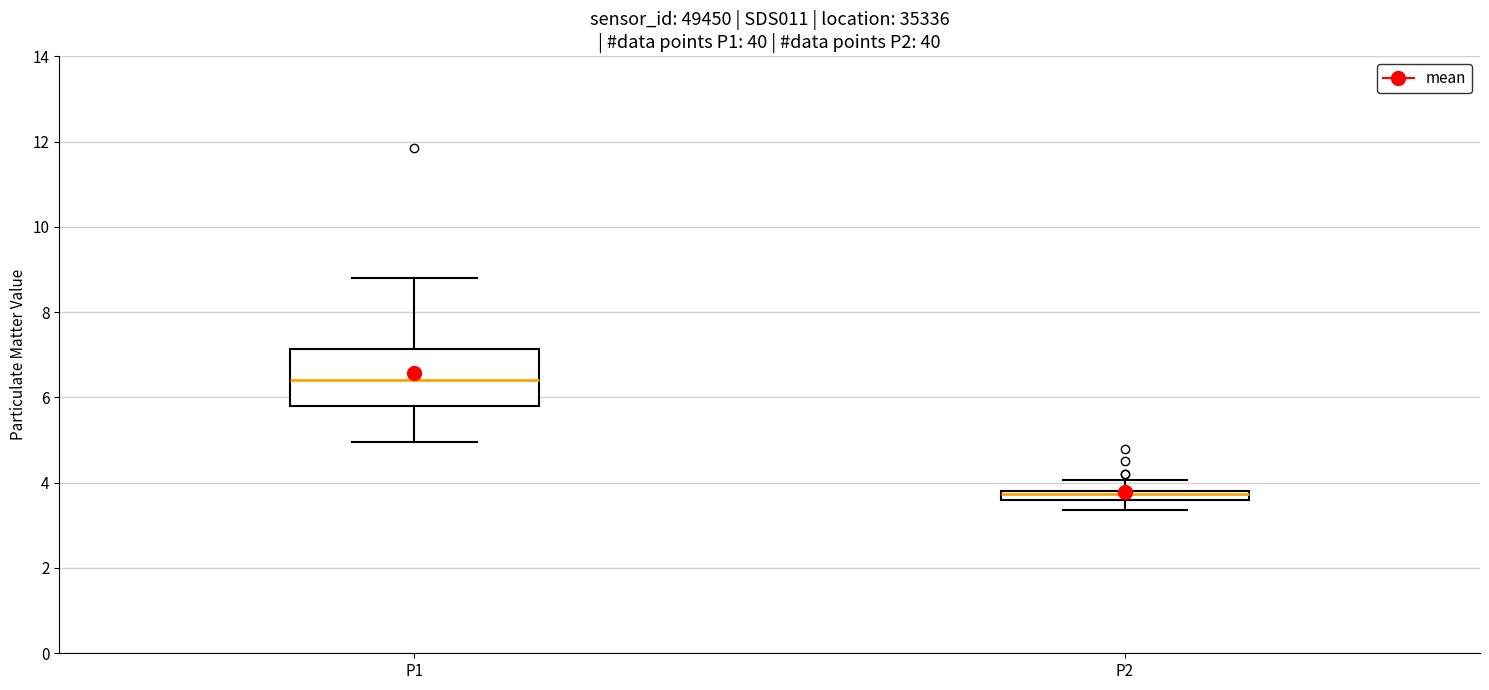

Where is the lower edge of the box for P2 on the y-axis? The values are not printed on the chart, so give them approximately, as read against the axis.

3.6